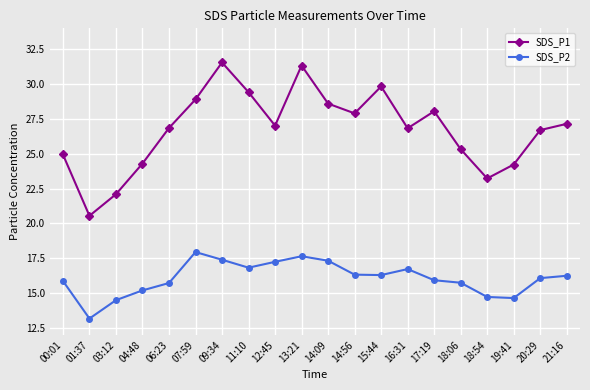

What is the value of the SDS_P1 point at the 10th from the left?

31.3